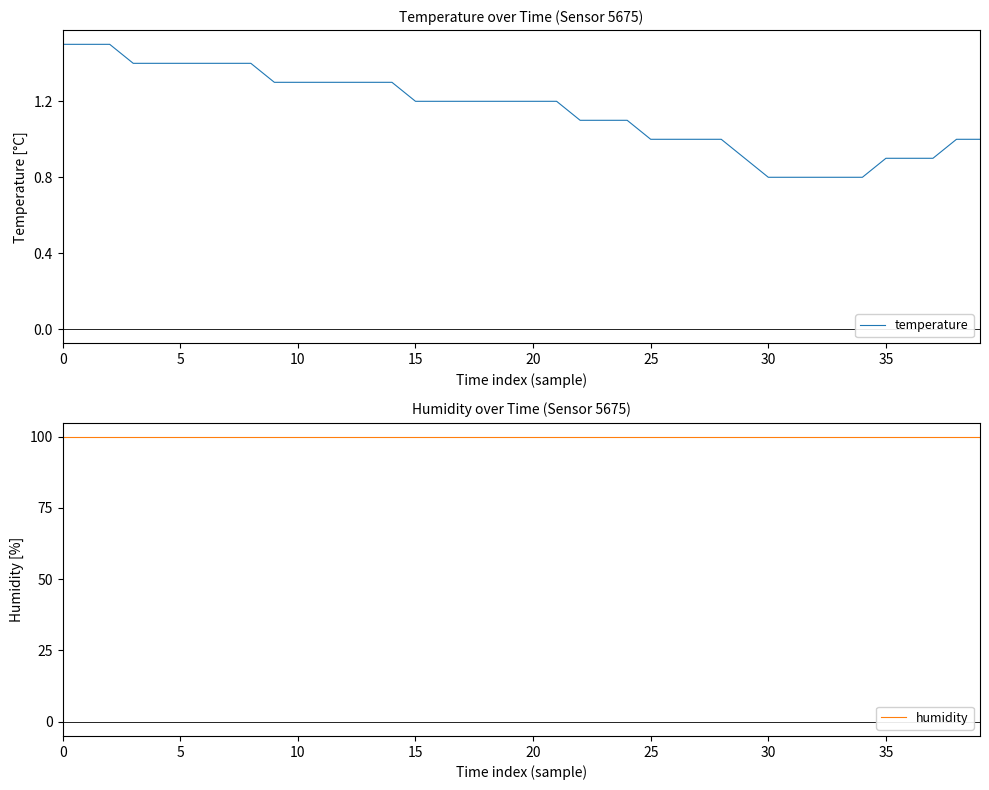

True or false: humidity has more than 1 points higher than both neighbors.

False